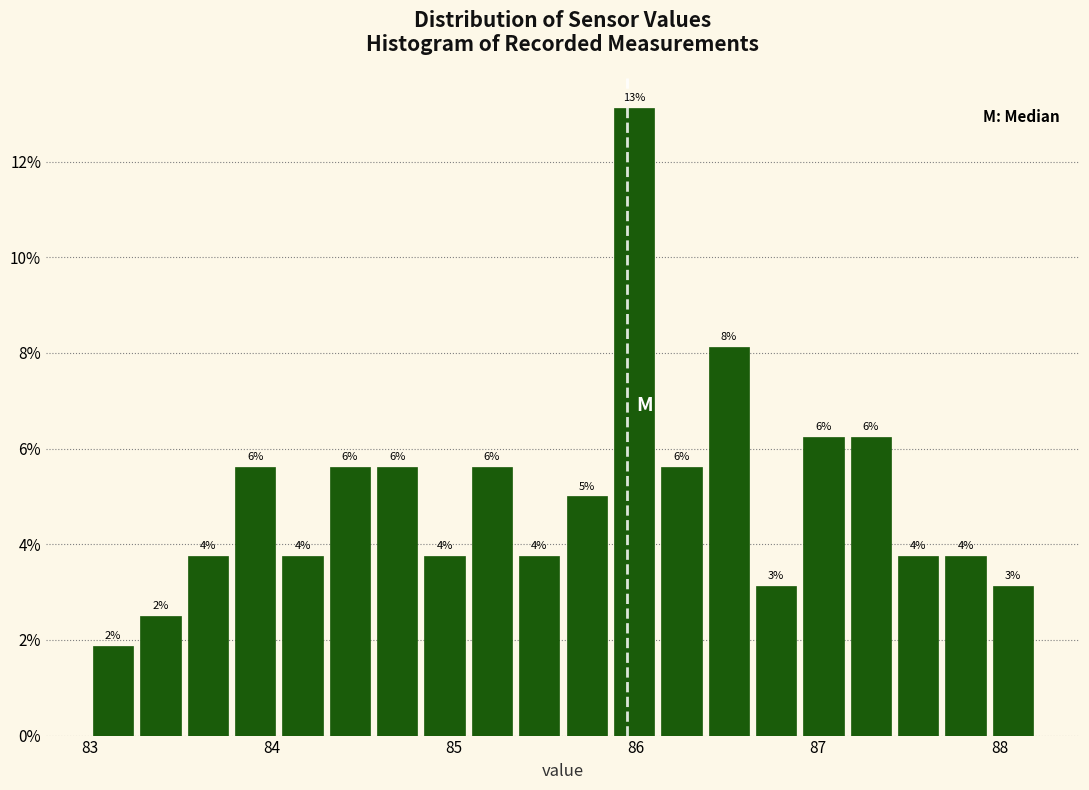

Read against the x-axis, roughly where is the centre of the tallest bar?

86.0